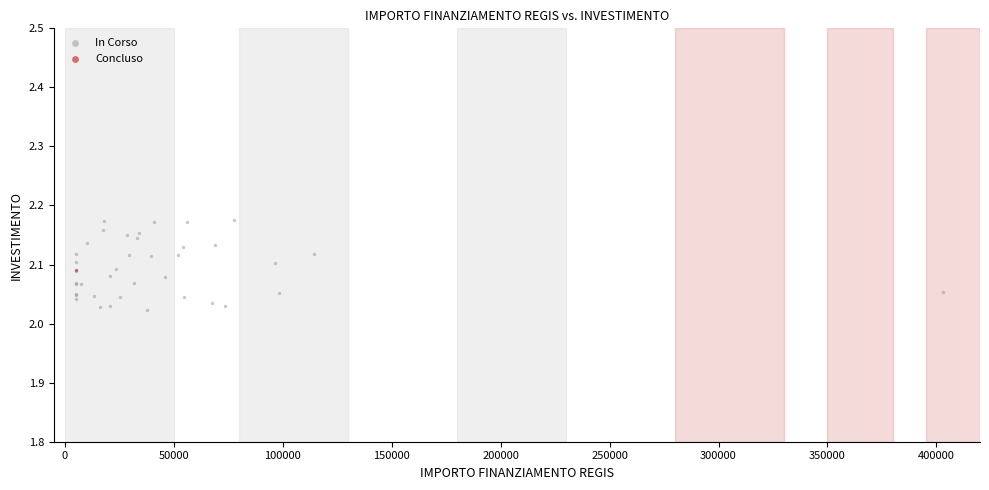

What are all the series names shown in the legend?

In Corso, Concluso